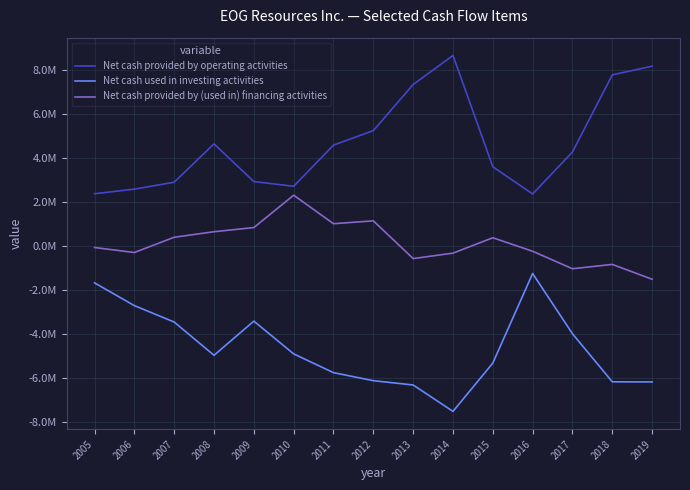

Reading left to right, transcribe all the data shown in this chart.

Net cash provided by operating activities: 2005=2369426	2006=2578553	2007=2893365	2008=4633249	2009=2922439	2010=2708602	2011=4578410	2012=5236777	2013=7329414	2014=8649155	2015=3595165	2016=2359063	2017=4265336	2018=7768608	2019=8163180
Net cash used in investing activities: 2005=-1678108	2006=-2710373	2007=-3455774	2008=-4966518	2009=-3414551	2010=-4902774	2011=-5754942	2012=-6119263	2013=-6314778	2014=-7513565	2015=-5320256	2016=-1252944	2017=-3987409	2018=-6170162	2019=-6177173
Net cash provided by (used in) financing activities: 2005=-72310	2006=-298882	2007=393723	2008=645105	2009=834162	2010=2303419	2011=1008539	2012=1139751	2013=-573926	2014=-327734	2015=370921	2016=-242722	2017=-1035711	2018=-839103	2019=-1513321